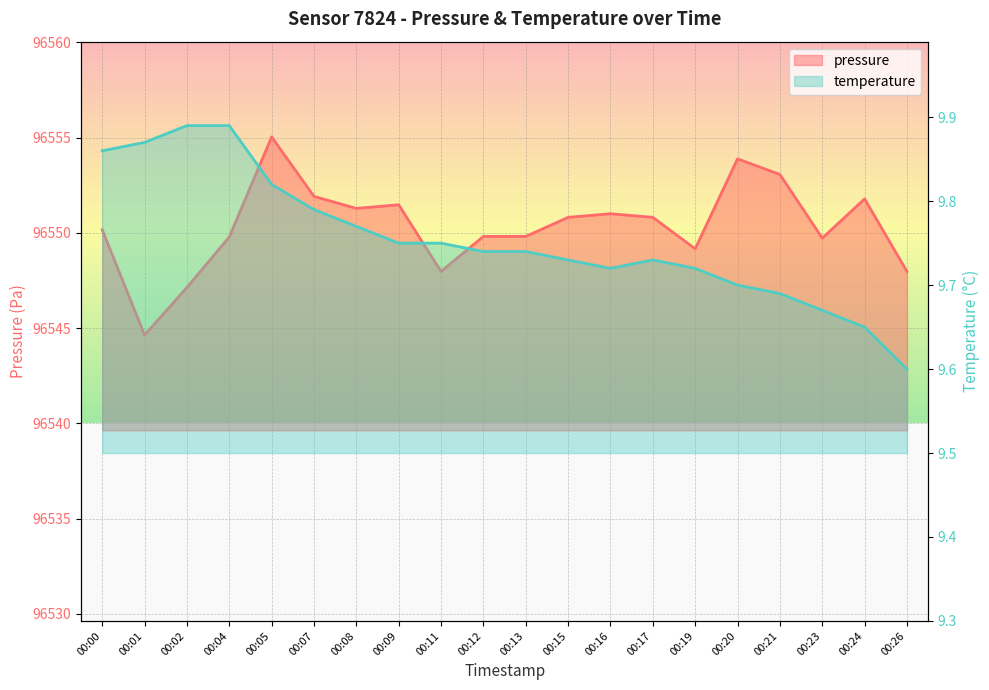

True or false: temperature and pressure intersect in this chart.

False